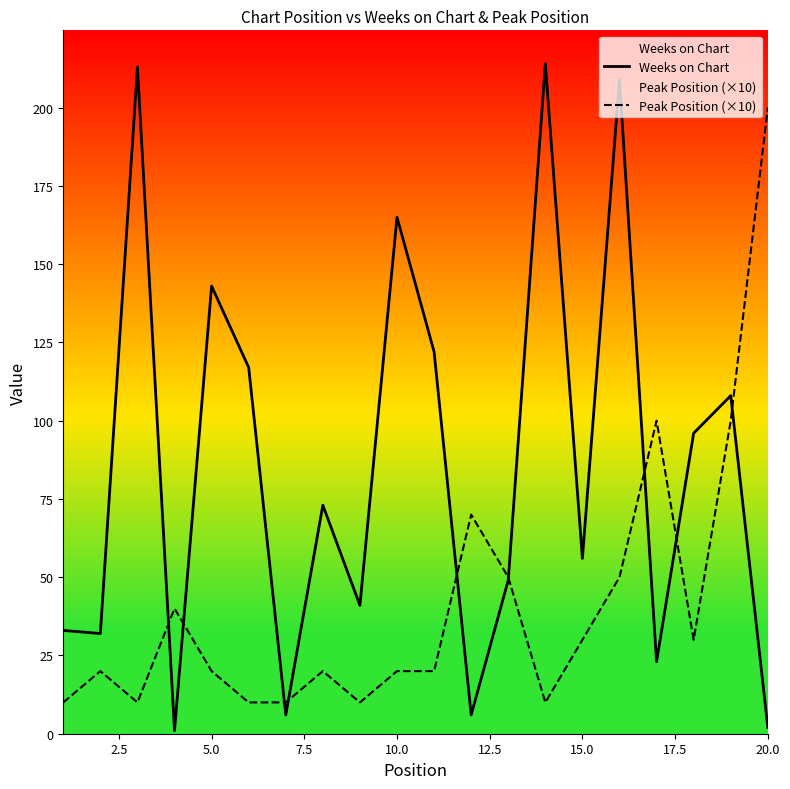

What is the maximum value shown in the chart?

214